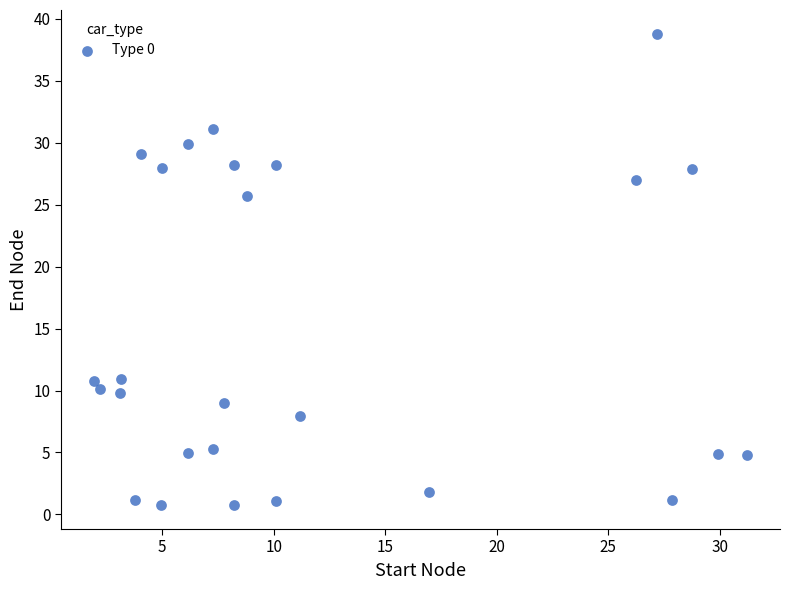

What is the range of X values (max minus min)?

29.3